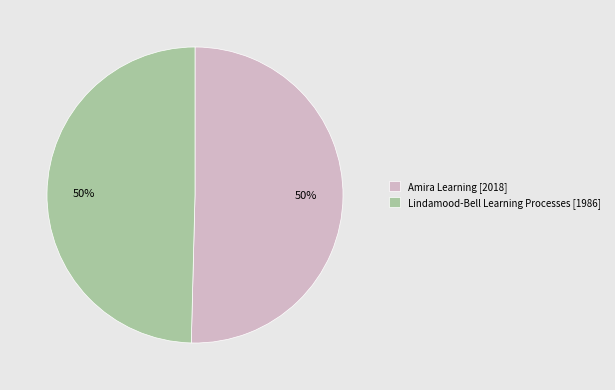

Do Lindamood-Bell Learning Processes [1986] and Amira Learning [2018] together represent more than half of the pie?

Yes